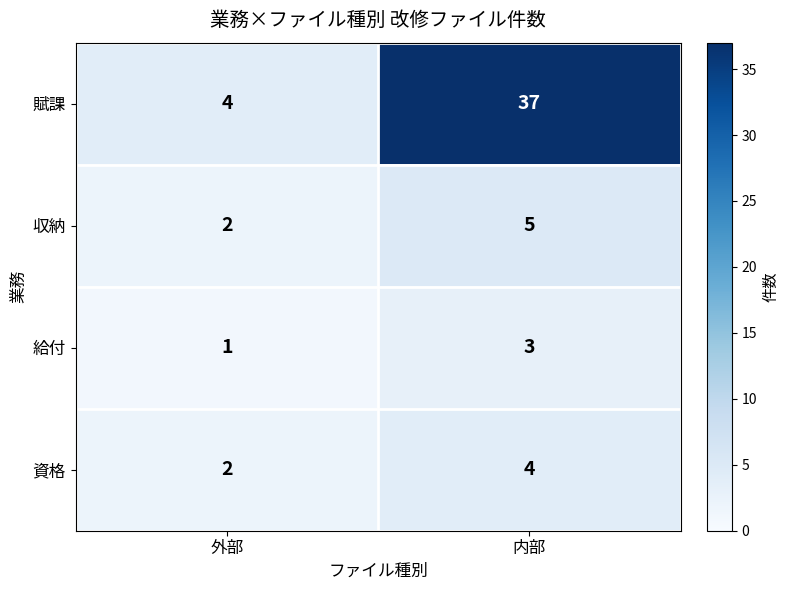

What is the minimum value shown in the chart?

1